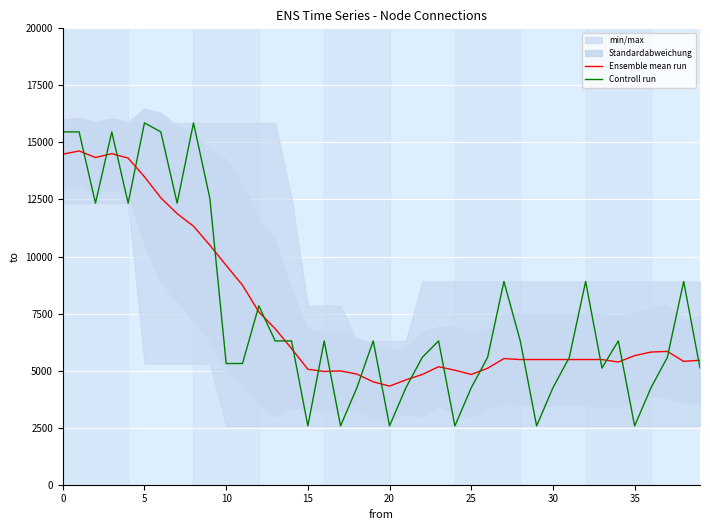

How many intersections are there between Ensemble mean run and Controll run?

23